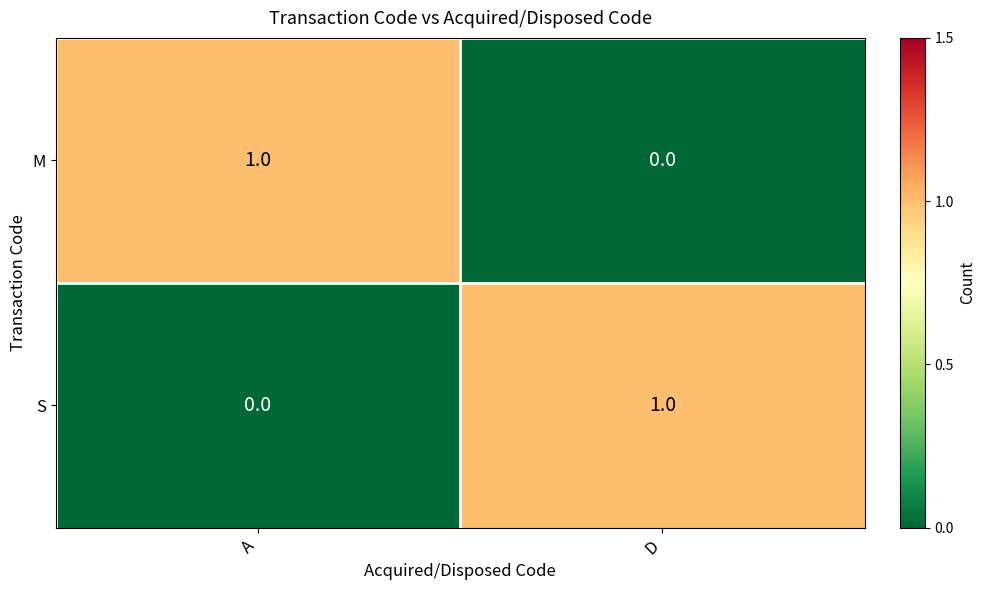

Reading left to right, what are all the values shown in this chart?

M: 1	0
S: 0	1